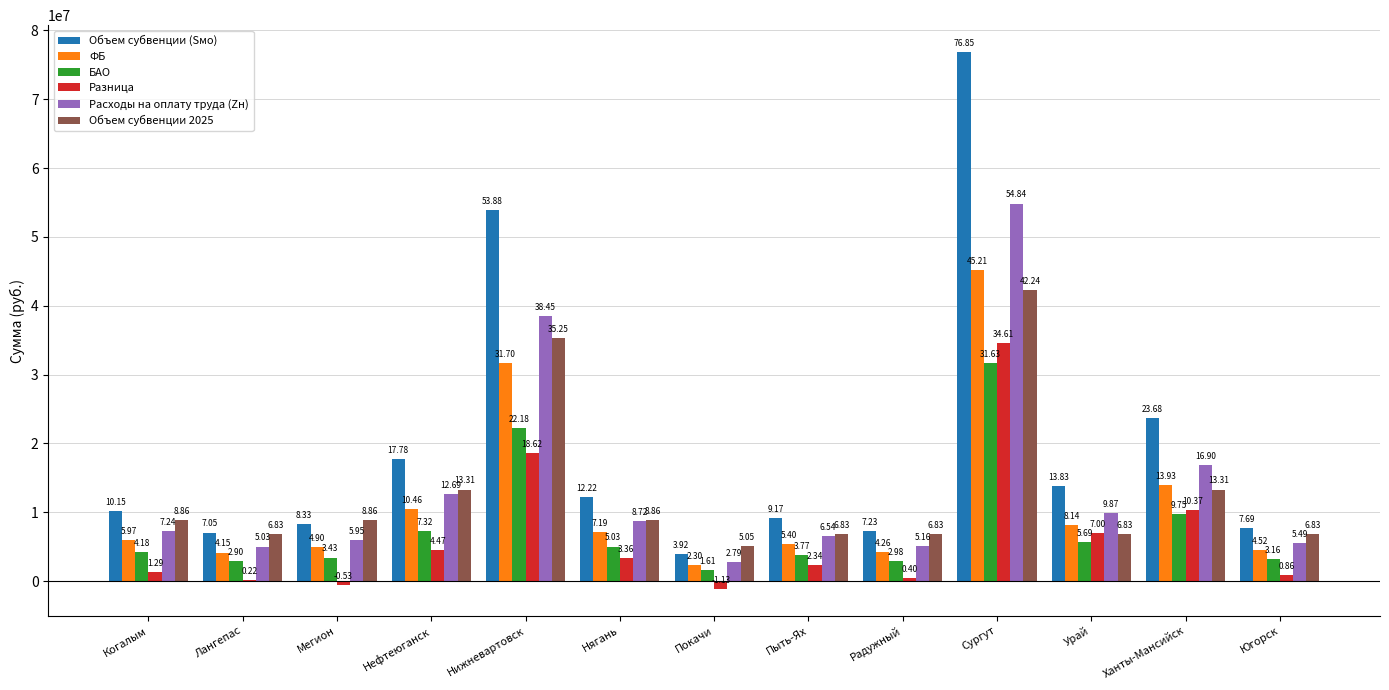

Does the chart contain stacked bars?

No